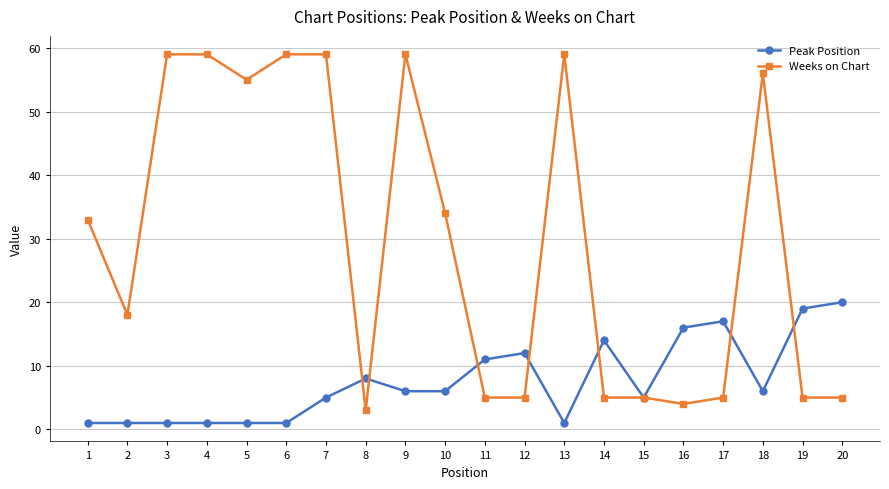

Is it true that Weeks on Chart equals 59 at 9?

True